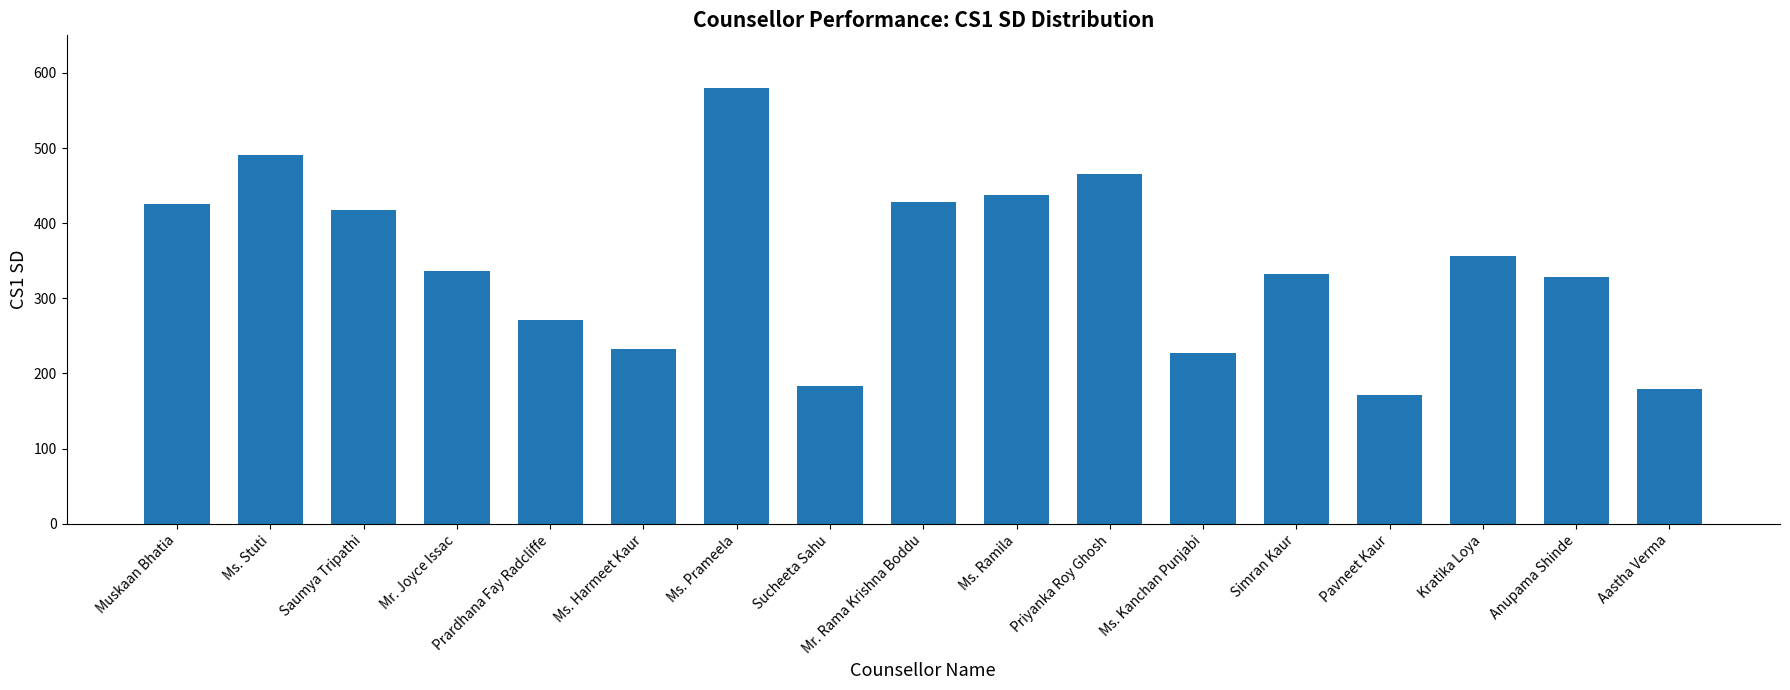

The chart shows a value of 625 at Priyanka Roy Ghosh. True or false?

False